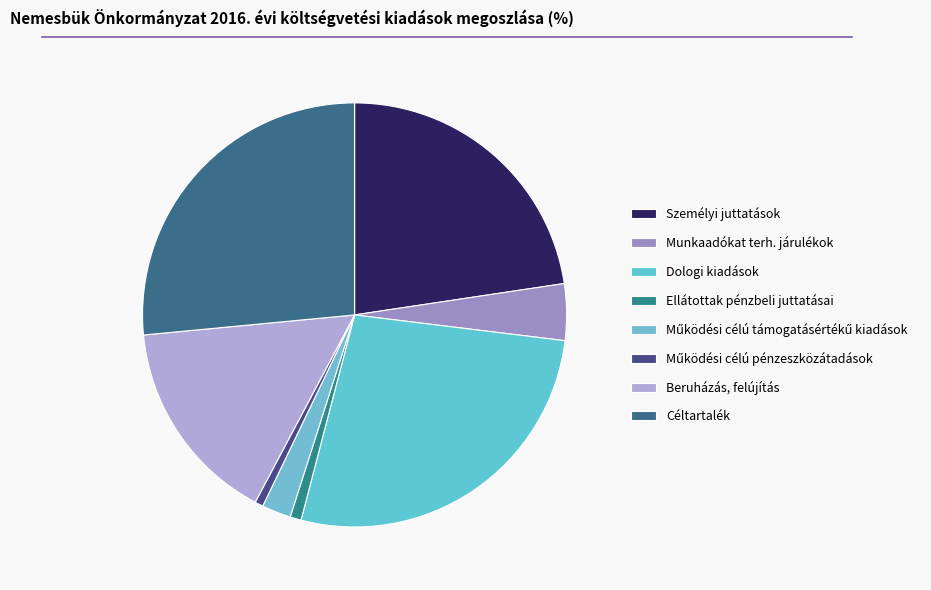

Count the number of slices in the pie.

8